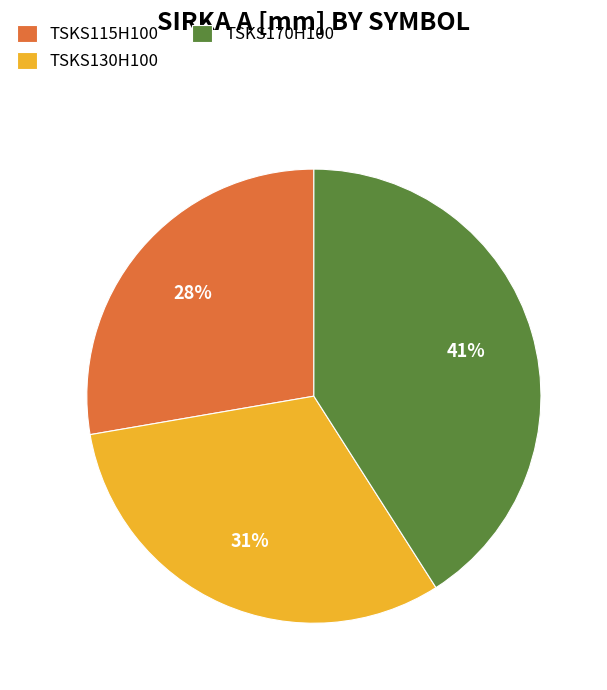

Which category has the biggest portion of the pie?

TSKS170H100